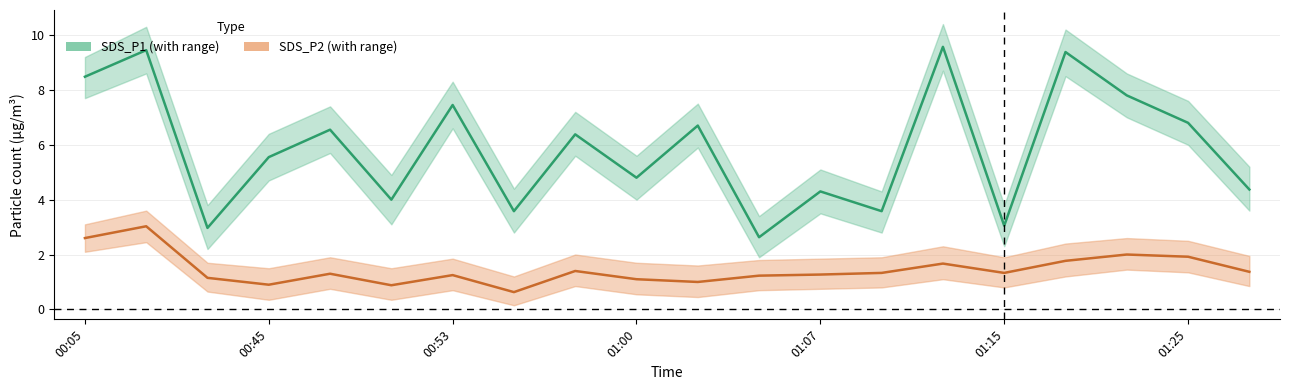

Which has a higher value, 01:07 or 00:05?

00:05